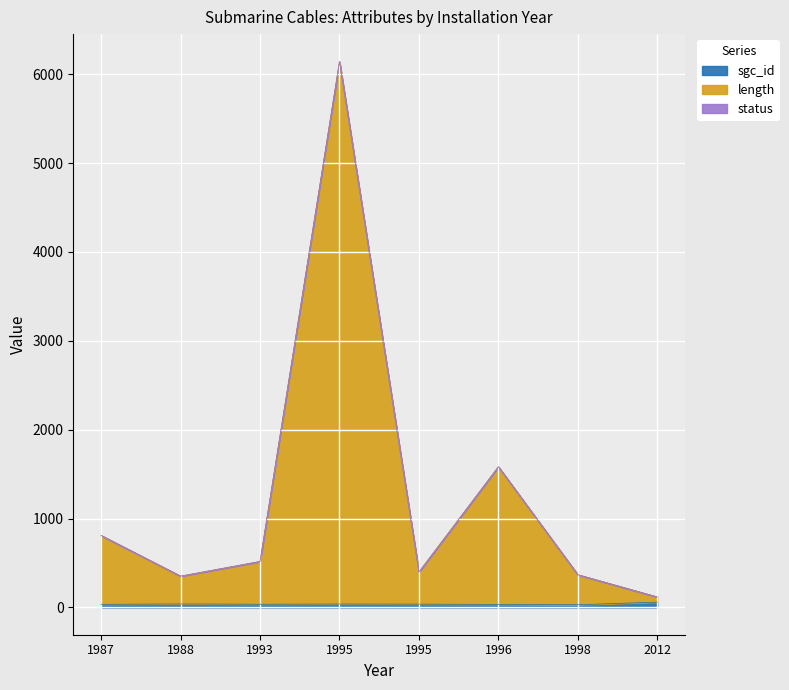

Does the chart display data point markers on the line(s)?

No